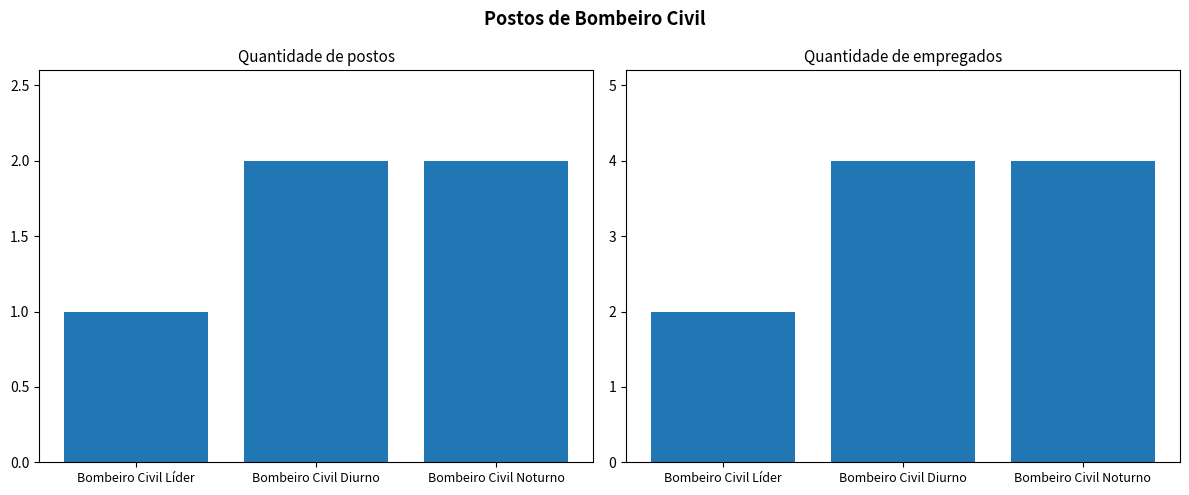

What are all the series names shown in the legend?

Quantidade de postos, Quantidade de empregados